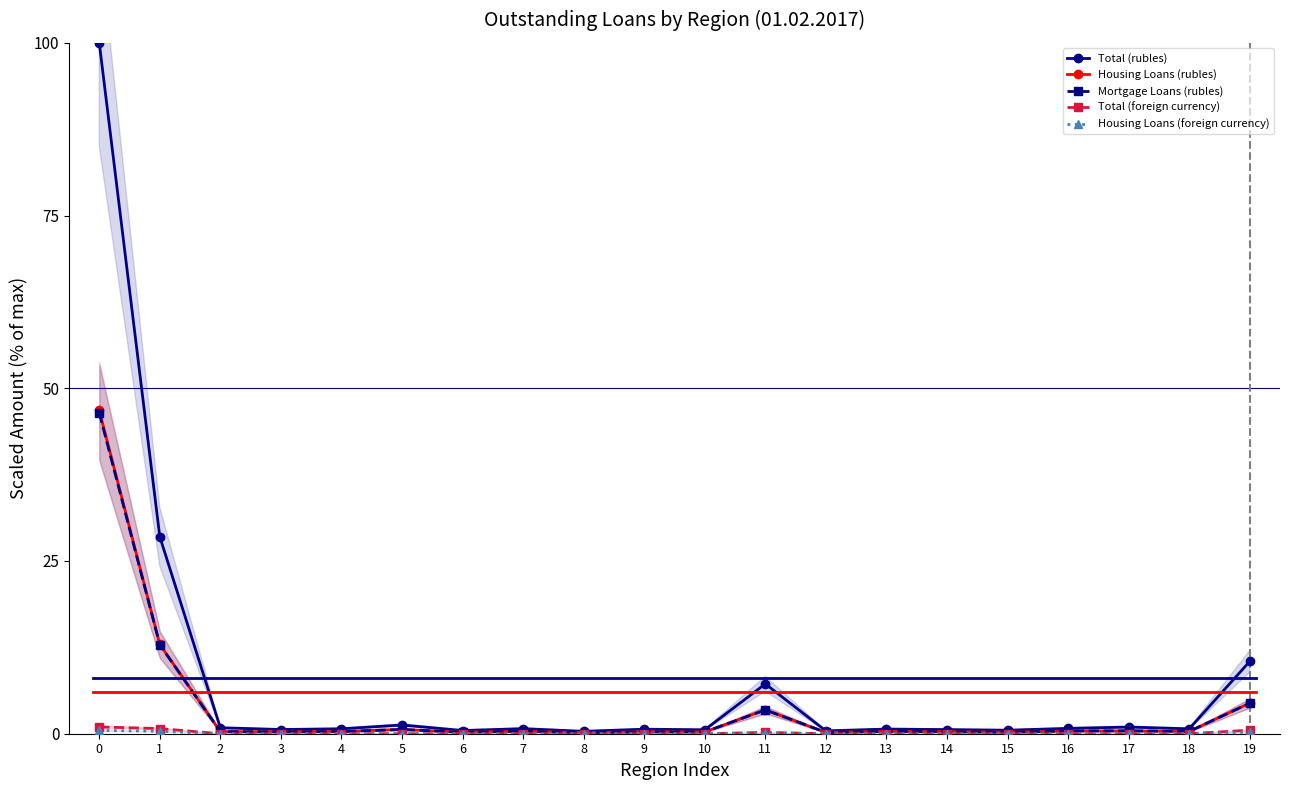

What is the value of the Mortgage Loans (rubles) point at the 6th from the left?

0.6